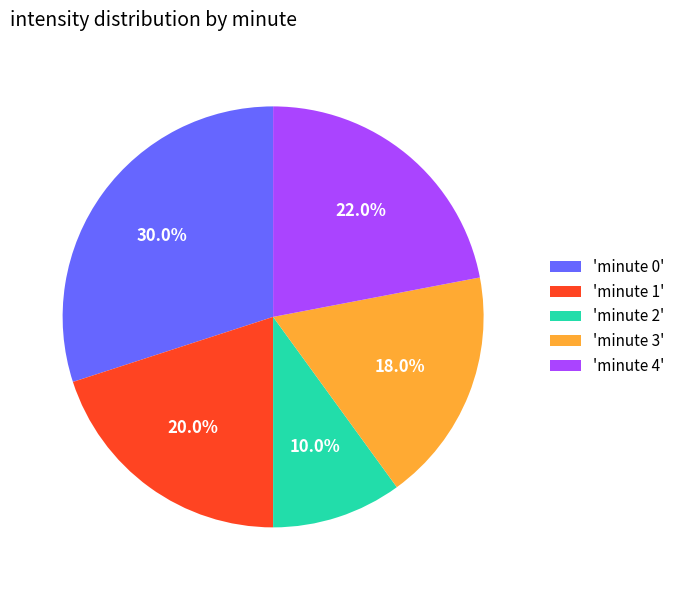

To the nearest percent, what is the difference between the largest and smallest slice percentages?

20%